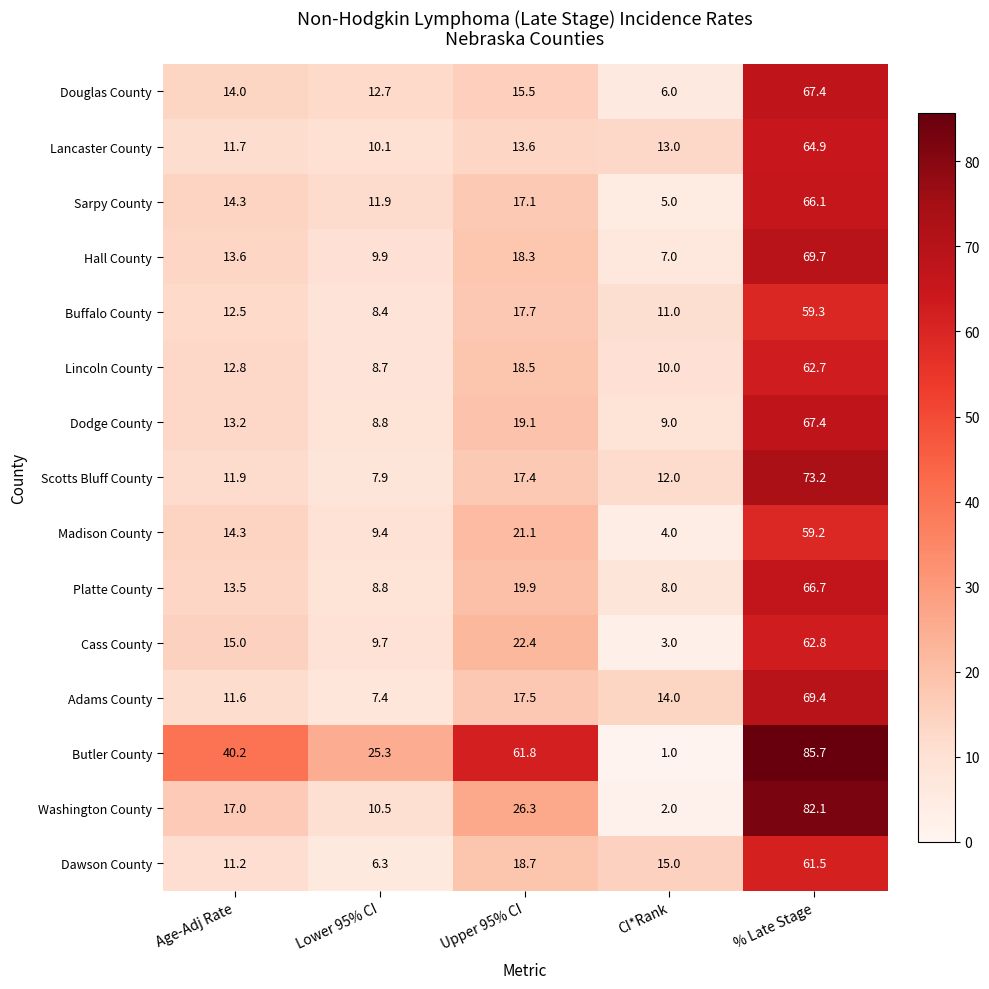

What is the sum of all Sarpy County values?

114.4